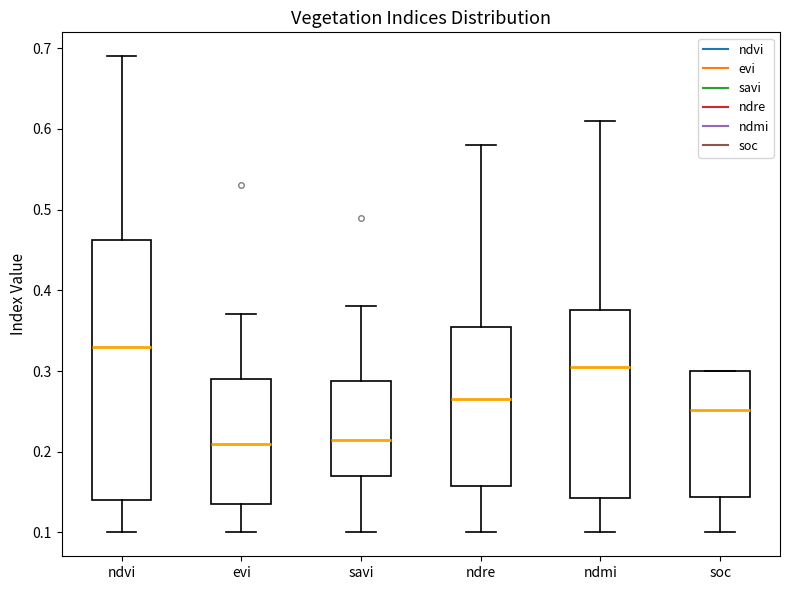

Reading left to right, transcribe this box plot: for each box, give where its median line is, the range the box spans, and where its two whiskers end, as read against the y-axis. The values are not printed on the chart, so give them approximately, as read against the axis.

ndvi: median 0.33, box 0.14 to 0.46, whiskers 0.10 to 0.69
evi: median 0.21, box 0.14 to 0.29, whiskers 0.10 to 0.37
savi: median 0.22, box 0.17 to 0.29, whiskers 0.10 to 0.38
ndre: median 0.27, box 0.16 to 0.36, whiskers 0.10 to 0.58
ndmi: median 0.31, box 0.14 to 0.38, whiskers 0.10 to 0.61
soc: median 0.25, box 0.14 to 0.30, whiskers 0.10 to 0.30